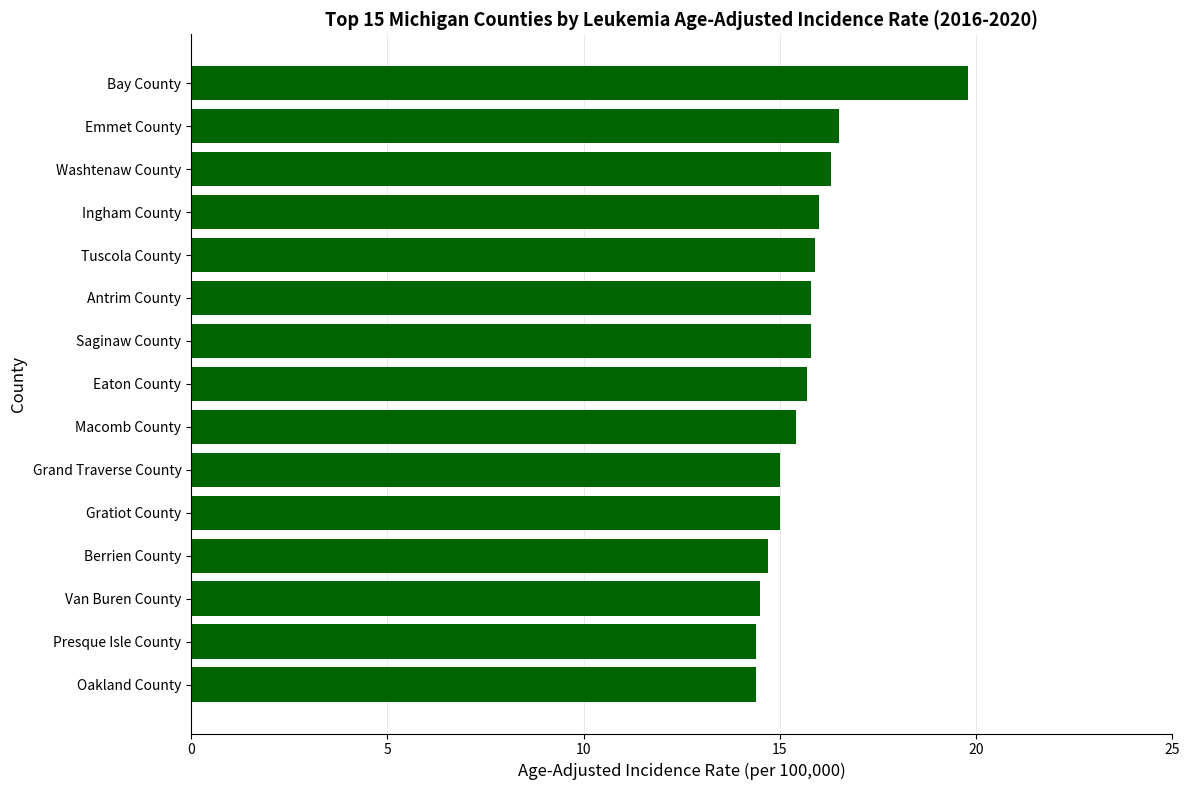

What is the difference between the maximum and minimum values?

5.4